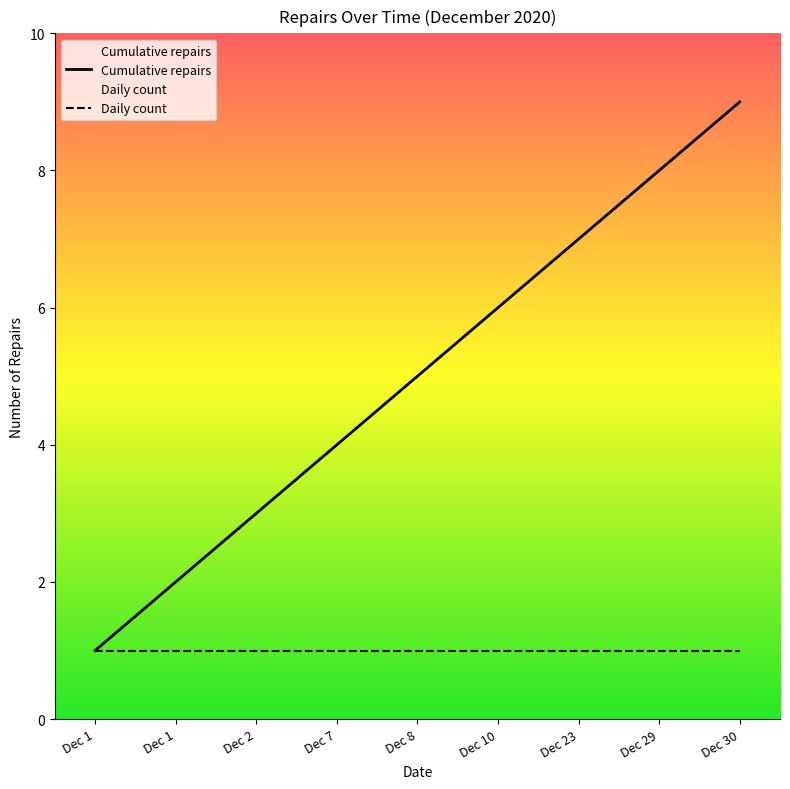

What is the average value of the Cumulative repairs series?

5